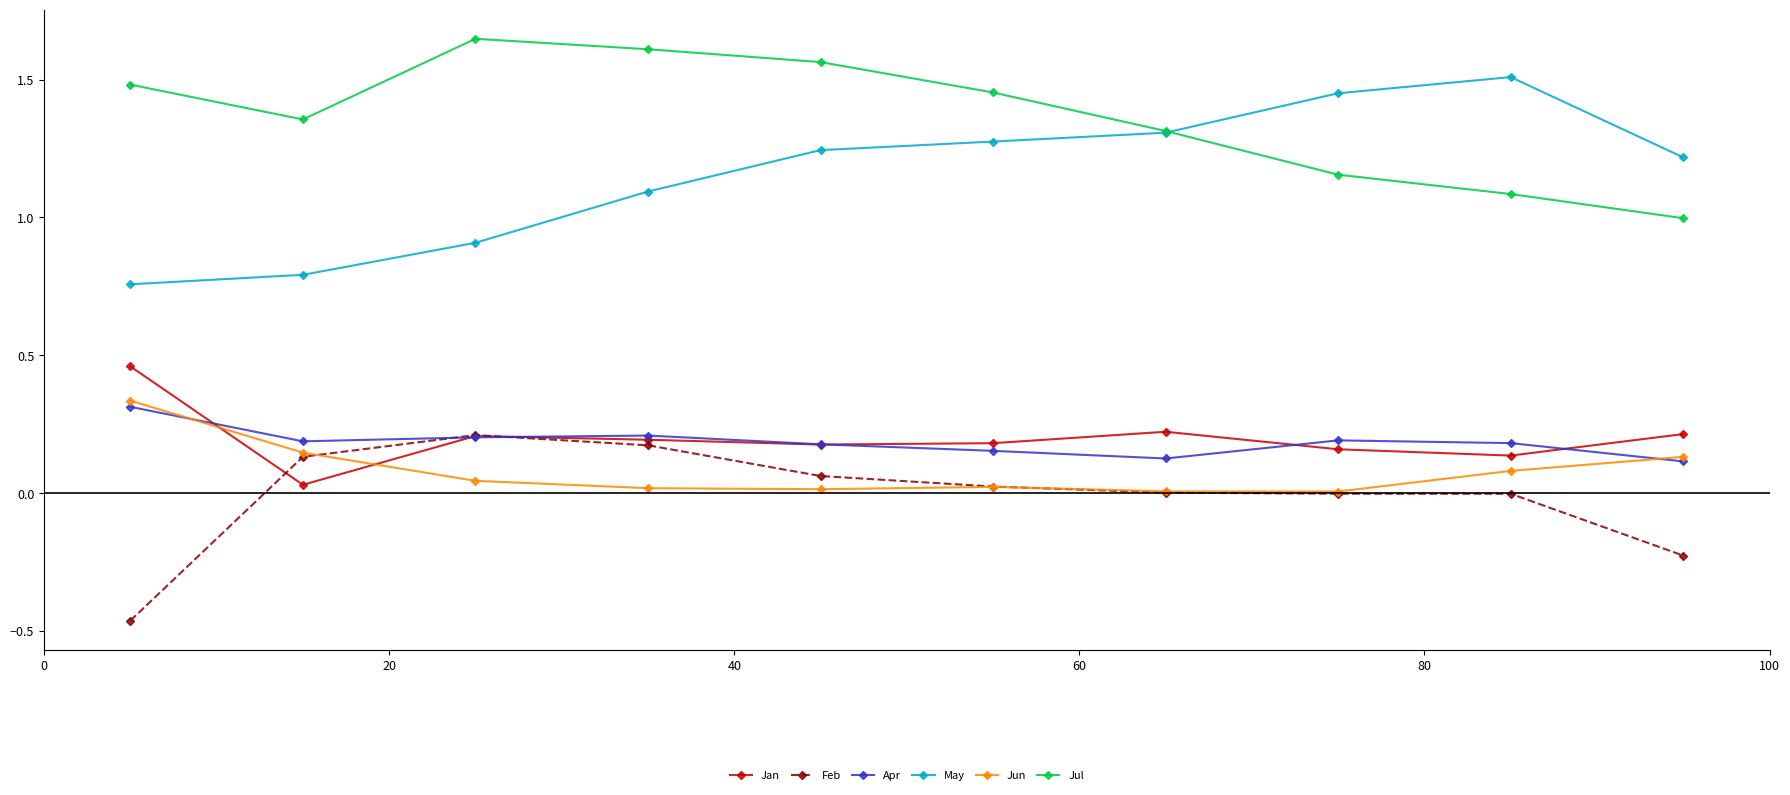

True or false: Jan has more than 0 interior local peaks.

True